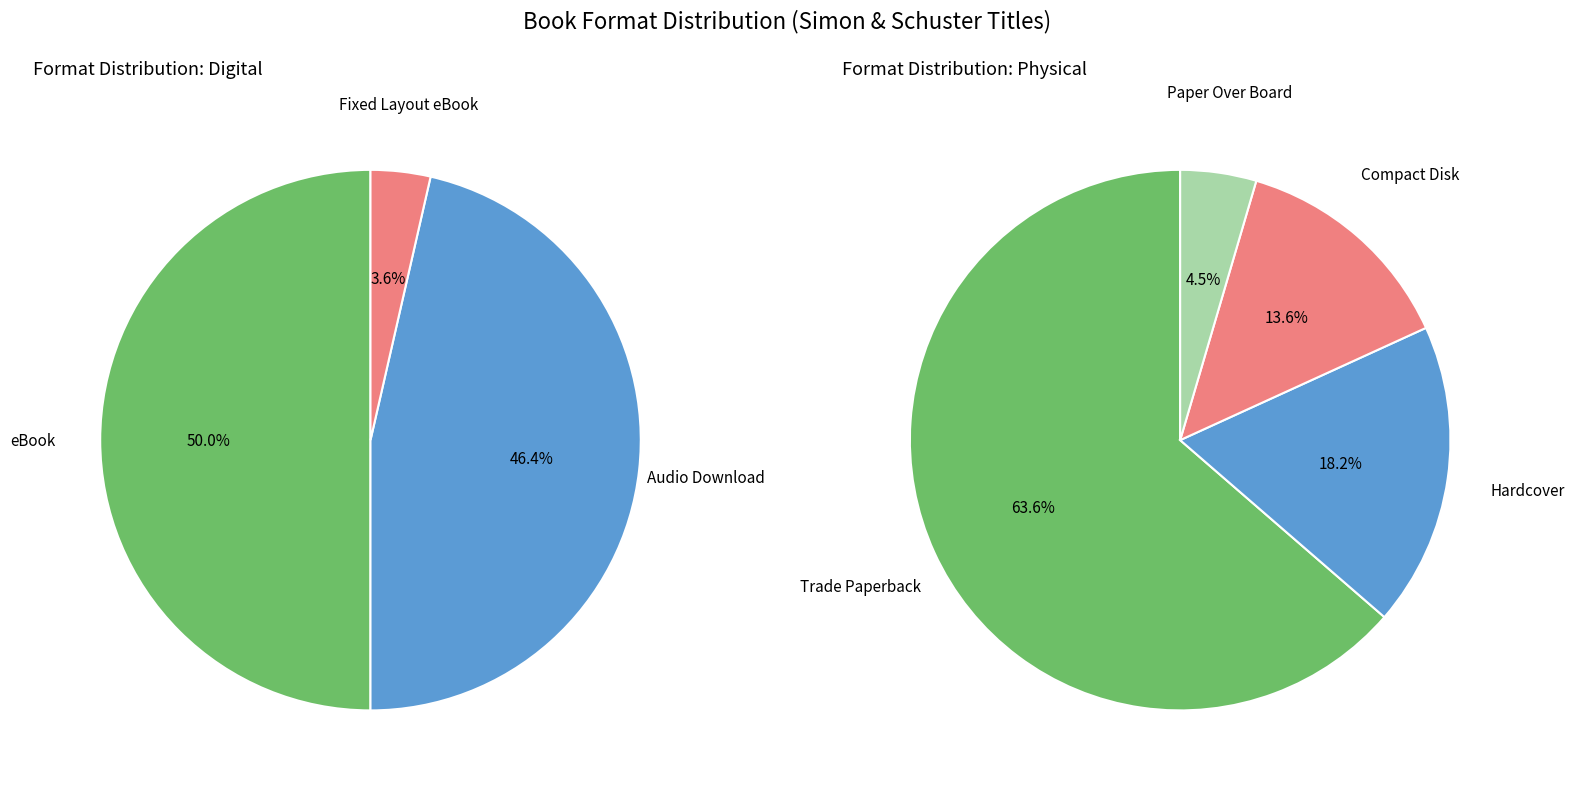

What is the change in value from Audio Download to Paper Over Board?

-12